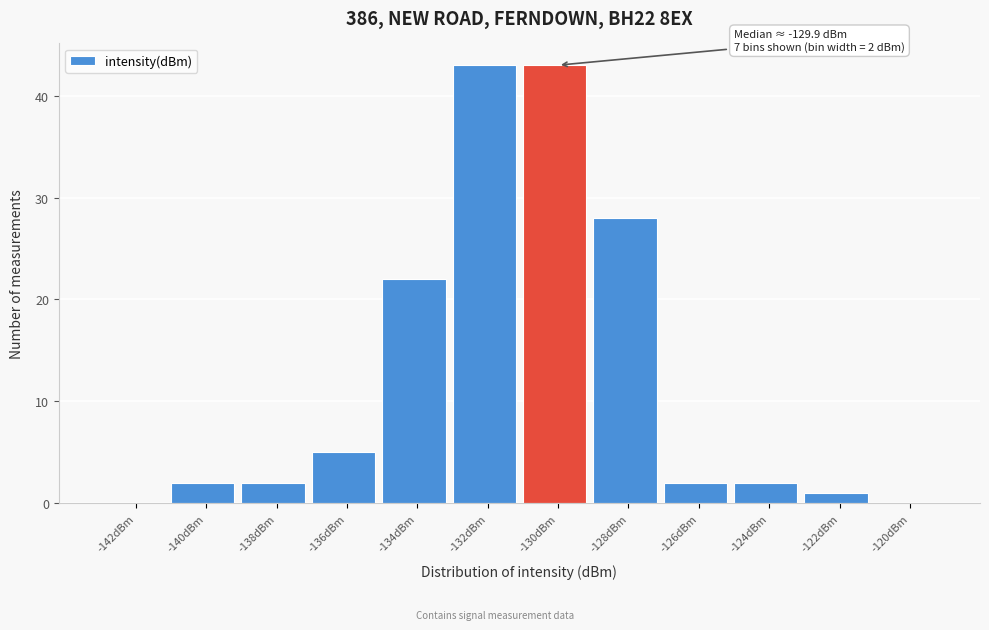

Reading left to right, transcribe all the data shown in this chart.

-142dBm=0	-140dBm=2	-138dBm=2	-136dBm=5	-134dBm=22	-132dBm=43	-130dBm=43	-128dBm=28	-126dBm=2	-124dBm=2	-122dBm=1	-120dBm=0